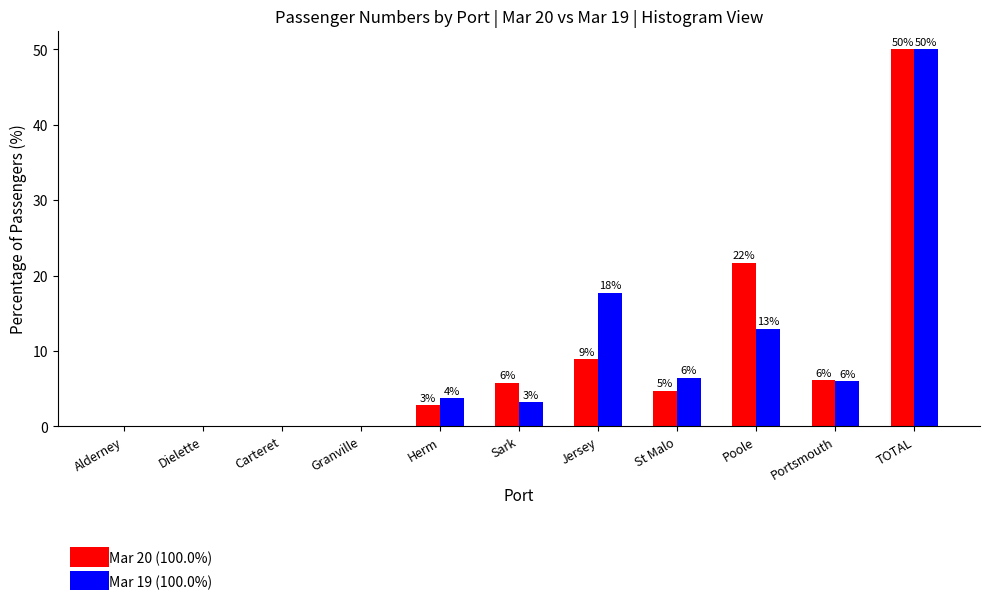

What is the maximum value shown in the chart?

50.0